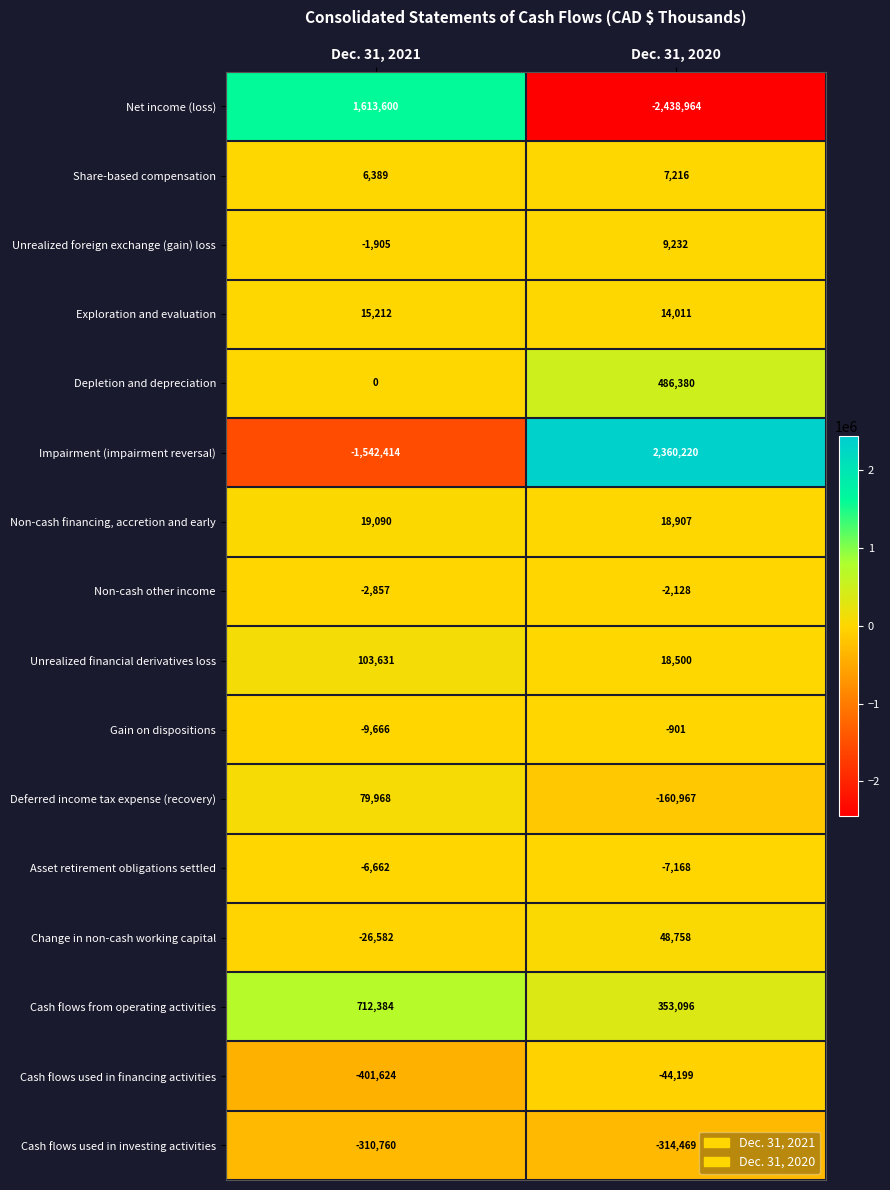

Is it true that Net income (loss) equals 761080 at Dec. 31, 2021?

False